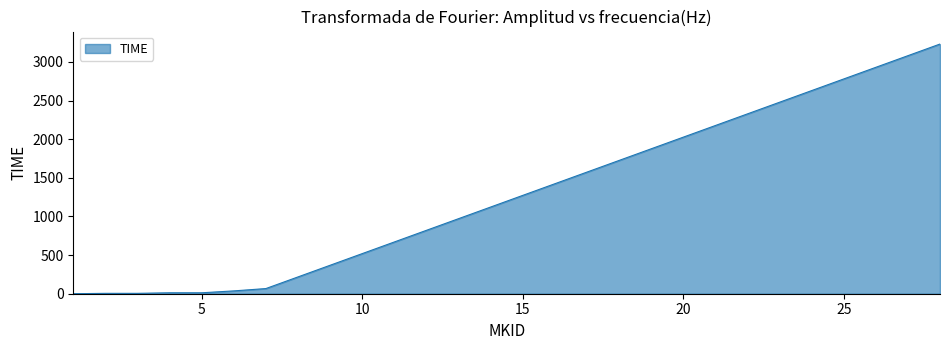

What is the difference between the maximum and minimum values?

3232.3